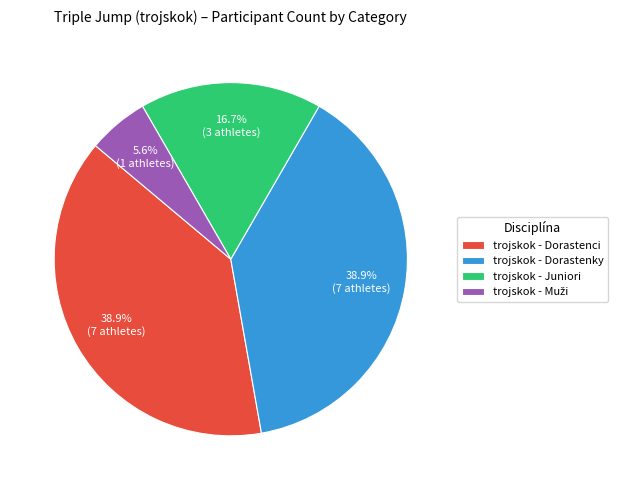

Combined, do trojskok - Juniori and trojskok - Dorastenci account for over 50%?

Yes